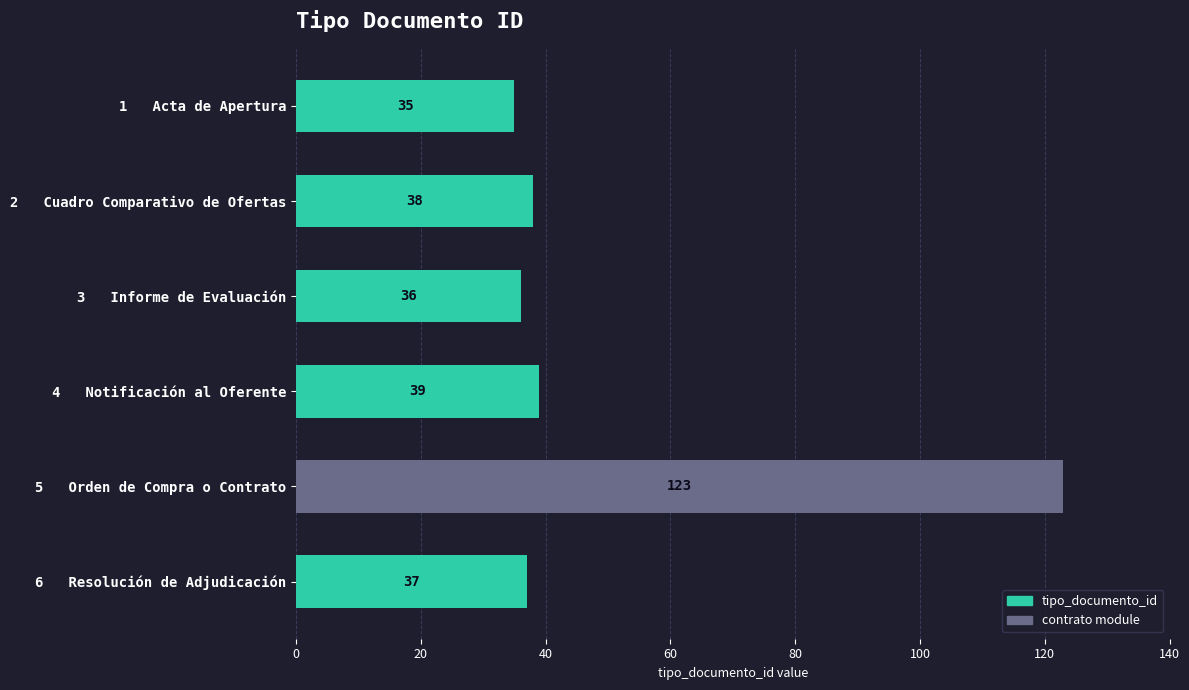

What is the difference between the second highest and minimum values?

4